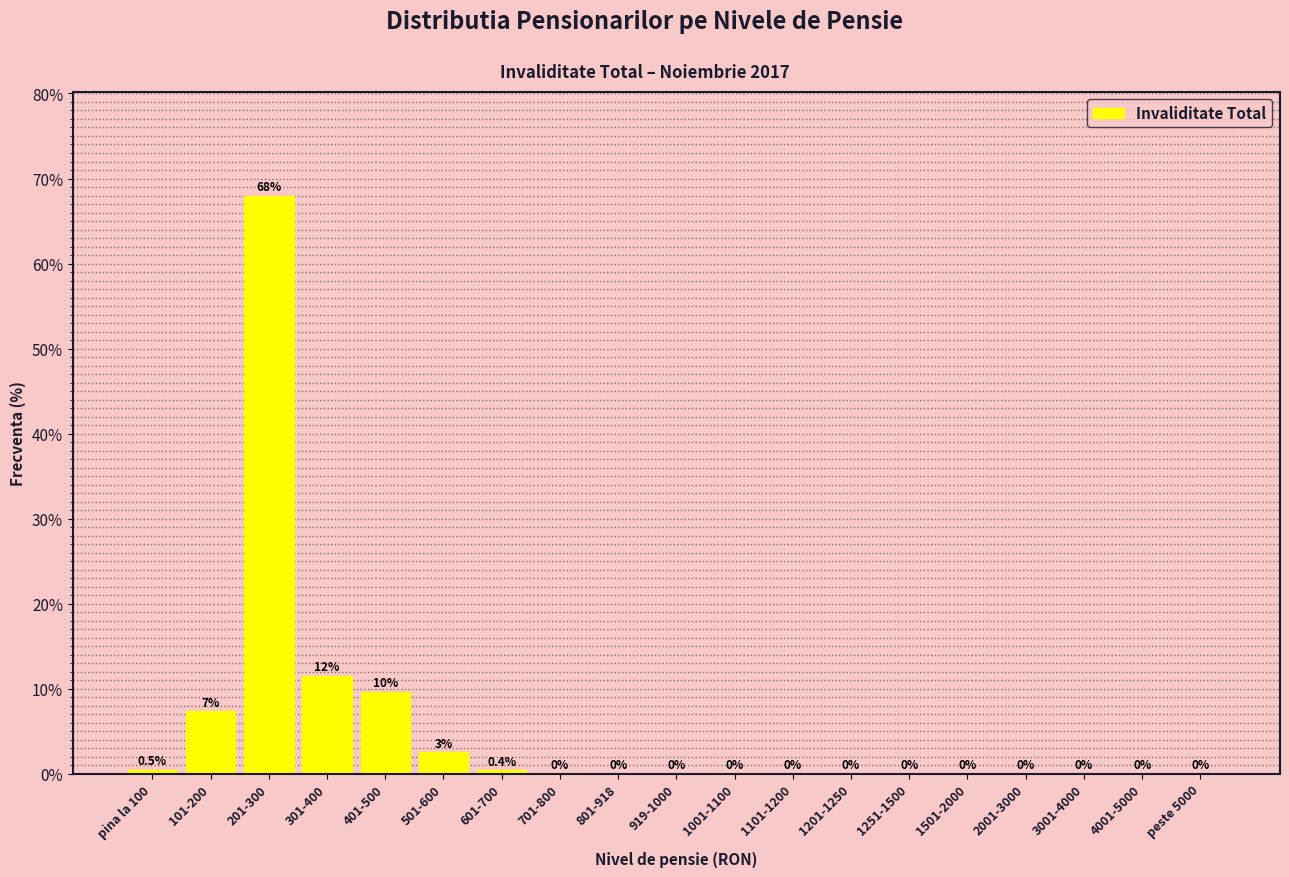

Between 1101-1200 and 501-600, which is larger?

501-600